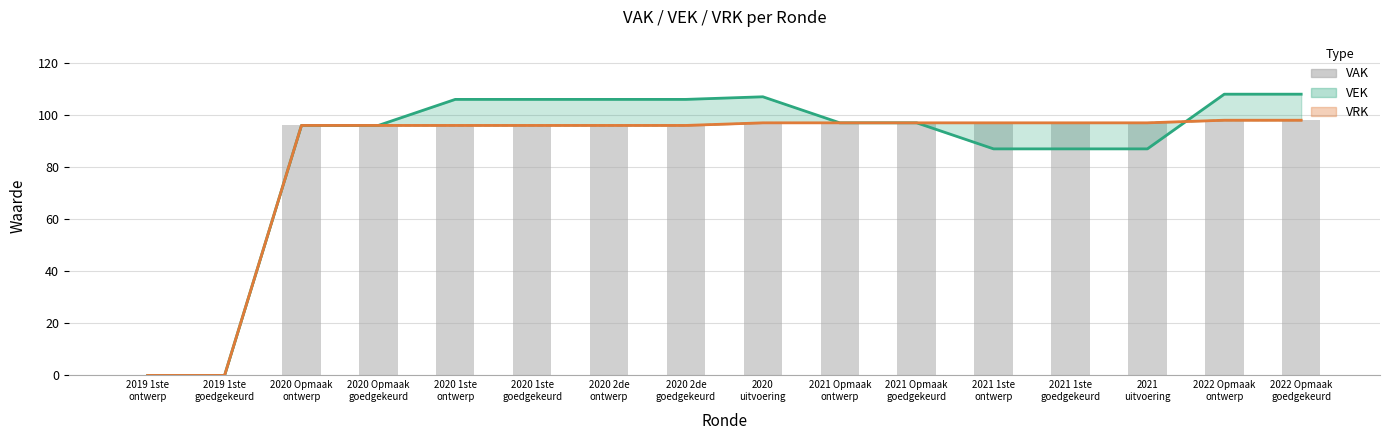

How many positive values are there?

14